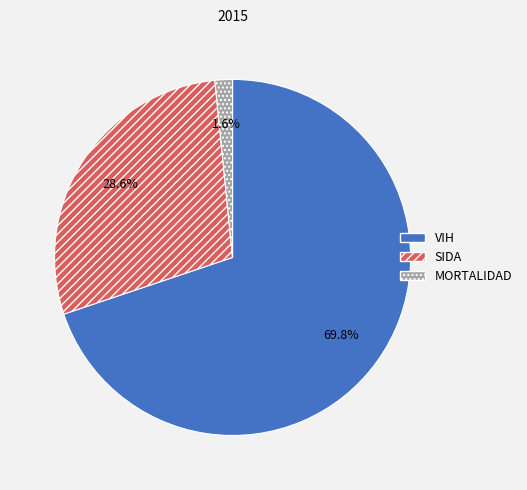

The SIDA slice represents 36% of the pie. True or false?

False